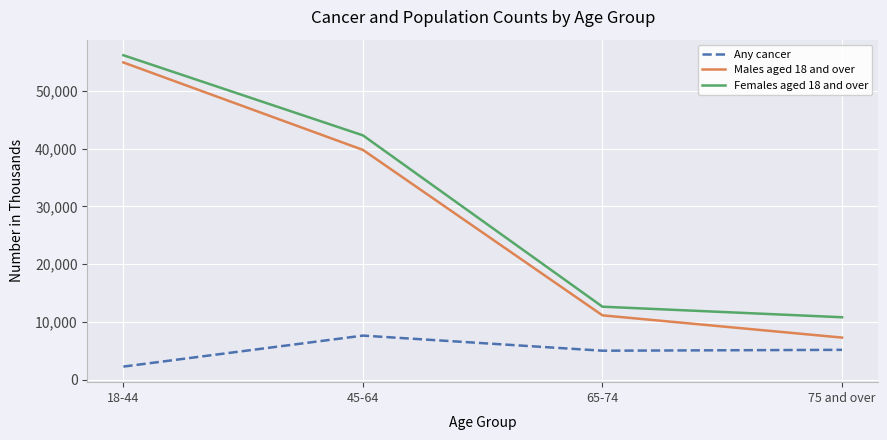

What is the sum of all Females aged 18 and over values?

121851